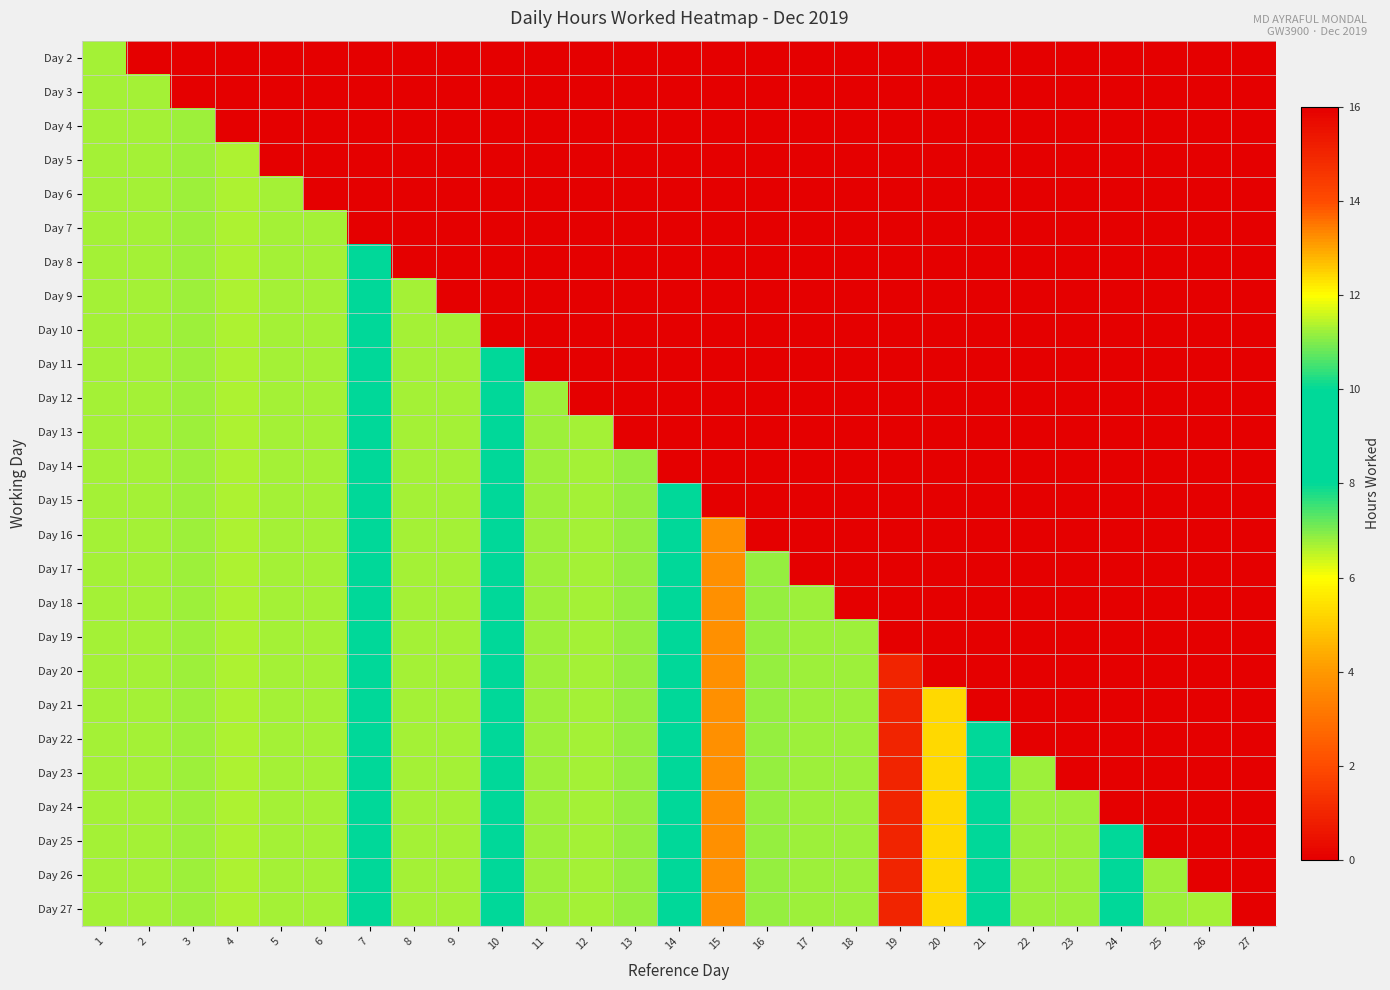

Reading left to right, transcribe all the data shown in this chart.

Day 2: 1=11.3	2=0.0	3=0.0	4=0.0	5=0.0	6=0.0	7=0.0	8=0.0	9=0.0	10=0.0	11=0.0	12=0.0	13=0.0	14=0.0	15=0.0	16=0.0	17=0.0	18=0.0	19=0.0	20=0.0	21=0.0	22=0.0	23=0.0	24=0.0	25=0.0	26=0.0	27=0.0
Day 3: 1=11.3	2=11.3	3=0.0	4=0.0	5=0.0	6=0.0	7=0.0	8=0.0	9=0.0	10=0.0	11=0.0	12=0.0	13=0.0	14=0.0	15=0.0	16=0.0	17=0.0	18=0.0	19=0.0	20=0.0	21=0.0	22=0.0	23=0.0	24=0.0	25=0.0	26=0.0	27=0.0
Day 4: 1=11.3	2=11.3	3=11.2	4=0.0	5=0.0	6=0.0	7=0.0	8=0.0	9=0.0	10=0.0	11=0.0	12=0.0	13=0.0	14=0.0	15=0.0	16=0.0	17=0.0	18=0.0	19=0.0	20=0.0	21=0.0	22=0.0	23=0.0	24=0.0	25=0.0	26=0.0	27=0.0
Day 5: 1=11.3	2=11.3	3=11.2	4=11.4	5=0.0	6=0.0	7=0.0	8=0.0	9=0.0	10=0.0	11=0.0	12=0.0	13=0.0	14=0.0	15=0.0	16=0.0	17=0.0	18=0.0	19=0.0	20=0.0	21=0.0	22=0.0	23=0.0	24=0.0	25=0.0	26=0.0	27=0.0
Day 6: 1=11.3	2=11.3	3=11.2	4=11.4	5=11.3	6=0.0	7=0.0	8=0.0	9=0.0	10=0.0	11=0.0	12=0.0	13=0.0	14=0.0	15=0.0	16=0.0	17=0.0	18=0.0	19=0.0	20=0.0	21=0.0	22=0.0	23=0.0	24=0.0	25=0.0	26=0.0	27=0.0
Day 7: 1=11.3	2=11.3	3=11.2	4=11.4	5=11.3	6=11.3	7=0.0	8=0.0	9=0.0	10=0.0	11=0.0	12=0.0	13=0.0	14=0.0	15=0.0	16=0.0	17=0.0	18=0.0	19=0.0	20=0.0	21=0.0	22=0.0	23=0.0	24=0.0	25=0.0	26=0.0	27=0.0
Day 8: 1=11.3	2=11.3	3=11.2	4=11.4	5=11.3	6=11.3	7=9.2	8=0.0	9=0.0	10=0.0	11=0.0	12=0.0	13=0.0	14=0.0	15=0.0	16=0.0	17=0.0	18=0.0	19=0.0	20=0.0	21=0.0	22=0.0	23=0.0	24=0.0	25=0.0	26=0.0	27=0.0
Day 9: 1=11.3	2=11.3	3=11.2	4=11.4	5=11.3	6=11.3	7=9.2	8=11.3	9=0.0	10=0.0	11=0.0	12=0.0	13=0.0	14=0.0	15=0.0	16=0.0	17=0.0	18=0.0	19=0.0	20=0.0	21=0.0	22=0.0	23=0.0	24=0.0	25=0.0	26=0.0	27=0.0
Day 10: 1=11.3	2=11.3	3=11.2	4=11.4	5=11.3	6=11.3	7=9.2	8=11.3	9=11.3	10=0.0	11=0.0	12=0.0	13=0.0	14=0.0	15=0.0	16=0.0	17=0.0	18=0.0	19=0.0	20=0.0	21=0.0	22=0.0	23=0.0	24=0.0	25=0.0	26=0.0	27=0.0
Day 11: 1=11.3	2=11.3	3=11.2	4=11.4	5=11.3	6=11.3	7=9.2	8=11.3	9=11.3	10=9.3	11=0.0	12=0.0	13=0.0	14=0.0	15=0.0	16=0.0	17=0.0	18=0.0	19=0.0	20=0.0	21=0.0	22=0.0	23=0.0	24=0.0	25=0.0	26=0.0	27=0.0
Day 12: 1=11.3	2=11.3	3=11.2	4=11.4	5=11.3	6=11.3	7=9.2	8=11.3	9=11.3	10=9.3	11=11.2	12=0.0	13=0.0	14=0.0	15=0.0	16=0.0	17=0.0	18=0.0	19=0.0	20=0.0	21=0.0	22=0.0	23=0.0	24=0.0	25=0.0	26=0.0	27=0.0
Day 13: 1=11.3	2=11.3	3=11.2	4=11.4	5=11.3	6=11.3	7=9.2	8=11.3	9=11.3	10=9.3	11=11.2	12=11.3	13=0.0	14=0.0	15=0.0	16=0.0	17=0.0	18=0.0	19=0.0	20=0.0	21=0.0	22=0.0	23=0.0	24=0.0	25=0.0	26=0.0	27=0.0
Day 14: 1=11.3	2=11.3	3=11.2	4=11.4	5=11.3	6=11.3	7=9.2	8=11.3	9=11.3	10=9.3	11=11.2	12=11.3	13=11.2	14=0.0	15=0.0	16=0.0	17=0.0	18=0.0	19=0.0	20=0.0	21=0.0	22=0.0	23=0.0	24=0.0	25=0.0	26=0.0	27=0.0
Day 15: 1=11.3	2=11.3	3=11.2	4=11.4	5=11.3	6=11.3	7=9.2	8=11.3	9=11.3	10=9.3	11=11.2	12=11.3	13=11.2	14=9.2	15=0.0	16=0.0	17=0.0	18=0.0	19=0.0	20=0.0	21=0.0	22=0.0	23=0.0	24=0.0	25=0.0	26=0.0	27=0.0
Day 16: 1=11.3	2=11.3	3=11.2	4=11.4	5=11.3	6=11.3	7=9.2	8=11.3	9=11.3	10=9.3	11=11.2	12=11.3	13=11.2	14=9.2	15=13.2	16=0.0	17=0.0	18=0.0	19=0.0	20=0.0	21=0.0	22=0.0	23=0.0	24=0.0	25=0.0	26=0.0	27=0.0
Day 17: 1=11.3	2=11.3	3=11.2	4=11.4	5=11.3	6=11.3	7=9.2	8=11.3	9=11.3	10=9.3	11=11.2	12=11.3	13=11.2	14=9.2	15=13.2	16=11.2	17=0.0	18=0.0	19=0.0	20=0.0	21=0.0	22=0.0	23=0.0	24=0.0	25=0.0	26=0.0	27=0.0
Day 18: 1=11.3	2=11.3	3=11.2	4=11.4	5=11.3	6=11.3	7=9.2	8=11.3	9=11.3	10=9.3	11=11.2	12=11.3	13=11.2	14=9.2	15=13.2	16=11.2	17=11.2	18=0.0	19=0.0	20=0.0	21=0.0	22=0.0	23=0.0	24=0.0	25=0.0	26=0.0	27=0.0
Day 19: 1=11.3	2=11.3	3=11.2	4=11.4	5=11.3	6=11.3	7=9.2	8=11.3	9=11.3	10=9.3	11=11.2	12=11.3	13=11.2	14=9.2	15=13.2	16=11.2	17=11.2	18=11.2	19=0.0	20=0.0	21=0.0	22=0.0	23=0.0	24=0.0	25=0.0	26=0.0	27=0.0
Day 20: 1=11.3	2=11.3	3=11.2	4=11.4	5=11.3	6=11.3	7=9.2	8=11.3	9=11.3	10=9.3	11=11.2	12=11.3	13=11.2	14=9.2	15=13.2	16=11.2	17=11.2	18=11.2	19=15.0	20=0.0	21=0.0	22=0.0	23=0.0	24=0.0	25=0.0	26=0.0	27=0.0
Day 21: 1=11.3	2=11.3	3=11.2	4=11.4	5=11.3	6=11.3	7=9.2	8=11.3	9=11.3	10=9.3	11=11.2	12=11.3	13=11.2	14=9.2	15=13.2	16=11.2	17=11.2	18=11.2	19=15.0	20=12.4	21=0.0	22=0.0	23=0.0	24=0.0	25=0.0	26=0.0	27=0.0
Day 22: 1=11.3	2=11.3	3=11.2	4=11.4	5=11.3	6=11.3	7=9.2	8=11.3	9=11.3	10=9.3	11=11.2	12=11.3	13=11.2	14=9.2	15=13.2	16=11.2	17=11.2	18=11.2	19=15.0	20=12.4	21=9.1	22=0.0	23=0.0	24=0.0	25=0.0	26=0.0	27=0.0
Day 23: 1=11.3	2=11.3	3=11.2	4=11.4	5=11.3	6=11.3	7=9.2	8=11.3	9=11.3	10=9.3	11=11.2	12=11.3	13=11.2	14=9.2	15=13.2	16=11.2	17=11.2	18=11.2	19=15.0	20=12.4	21=9.1	22=11.2	23=0.0	24=0.0	25=0.0	26=0.0	27=0.0
Day 24: 1=11.3	2=11.3	3=11.2	4=11.4	5=11.3	6=11.3	7=9.2	8=11.3	9=11.3	10=9.3	11=11.2	12=11.3	13=11.2	14=9.2	15=13.2	16=11.2	17=11.2	18=11.2	19=15.0	20=12.4	21=9.1	22=11.2	23=11.2	24=0.0	25=0.0	26=0.0	27=0.0
Day 25: 1=11.3	2=11.3	3=11.2	4=11.4	5=11.3	6=11.3	7=9.2	8=11.3	9=11.3	10=9.3	11=11.2	12=11.3	13=11.2	14=9.2	15=13.2	16=11.2	17=11.2	18=11.2	19=15.0	20=12.4	21=9.1	22=11.2	23=11.2	24=9.2	25=0.0	26=0.0	27=0.0
Day 26: 1=11.3	2=11.3	3=11.2	4=11.4	5=11.3	6=11.3	7=9.2	8=11.3	9=11.3	10=9.3	11=11.2	12=11.3	13=11.2	14=9.2	15=13.2	16=11.2	17=11.2	18=11.2	19=15.0	20=12.4	21=9.1	22=11.2	23=11.2	24=9.2	25=11.2	26=0.0	27=0.0
Day 27: 1=11.3	2=11.3	3=11.2	4=11.4	5=11.3	6=11.3	7=9.2	8=11.3	9=11.3	10=9.3	11=11.2	12=11.3	13=11.2	14=9.2	15=13.2	16=11.2	17=11.2	18=11.2	19=15.0	20=12.4	21=9.1	22=11.2	23=11.2	24=9.2	25=11.2	26=11.3	27=0.0